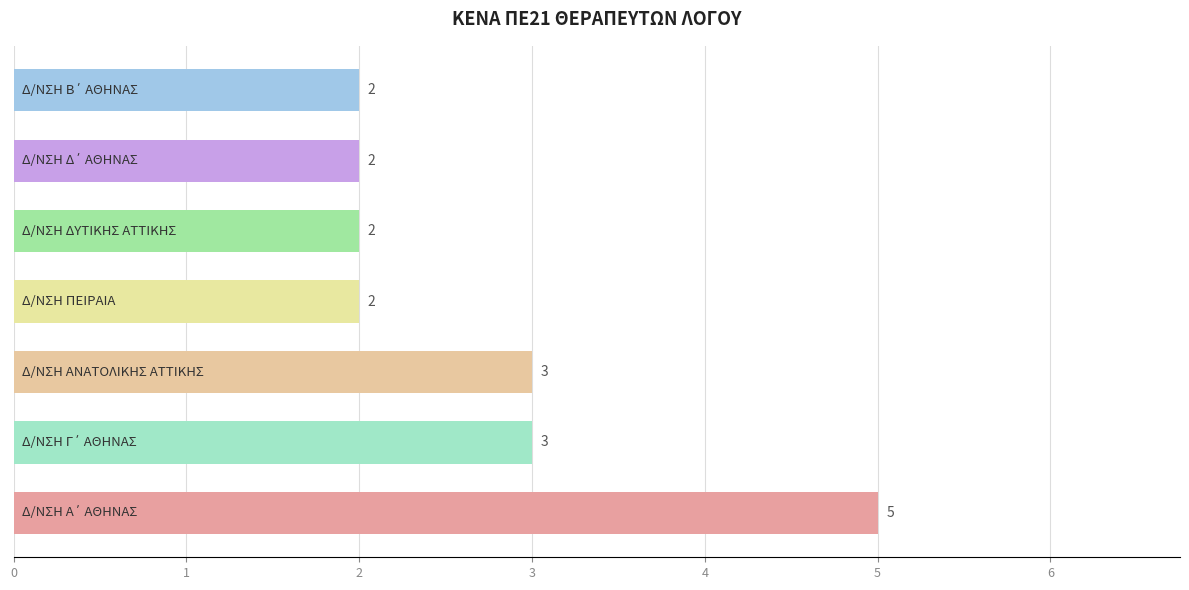

What is the sum of all values?

19